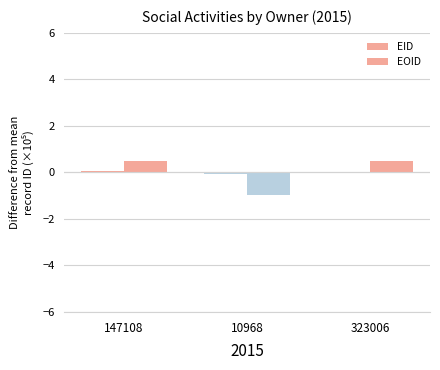

Rank the series at 323006 from lowest to highest value.

EID, EOID